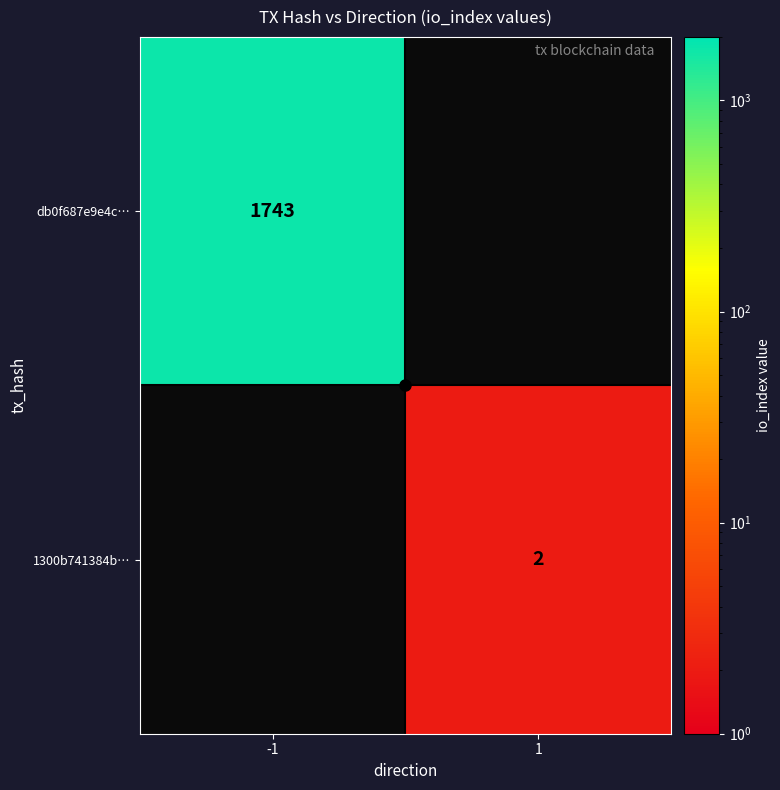

Count the number of data series in this chart.

2